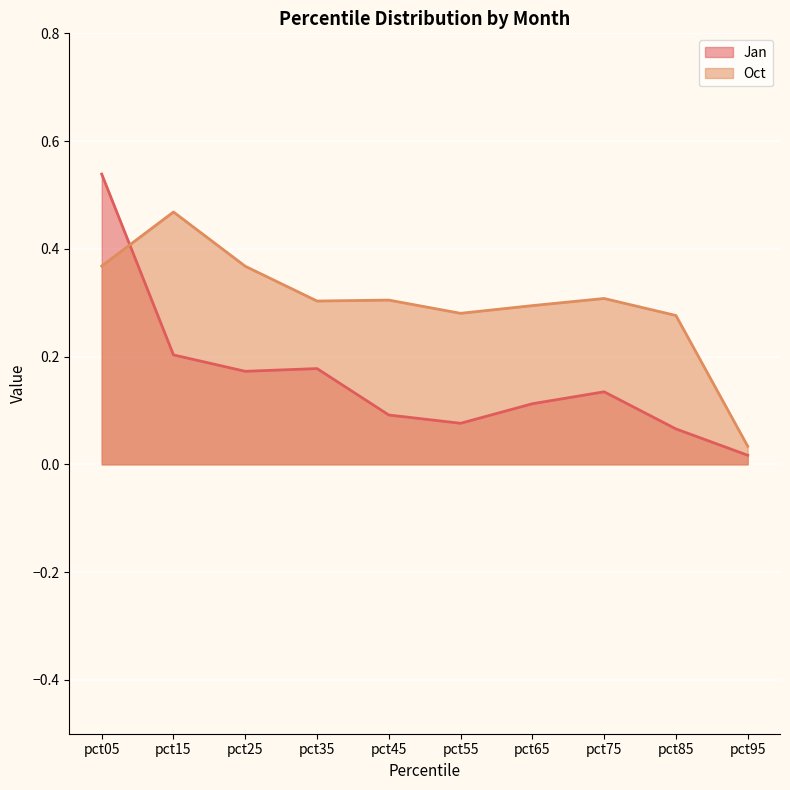

Between pct45 and pct85, which series saw the biggest shift?

Oct